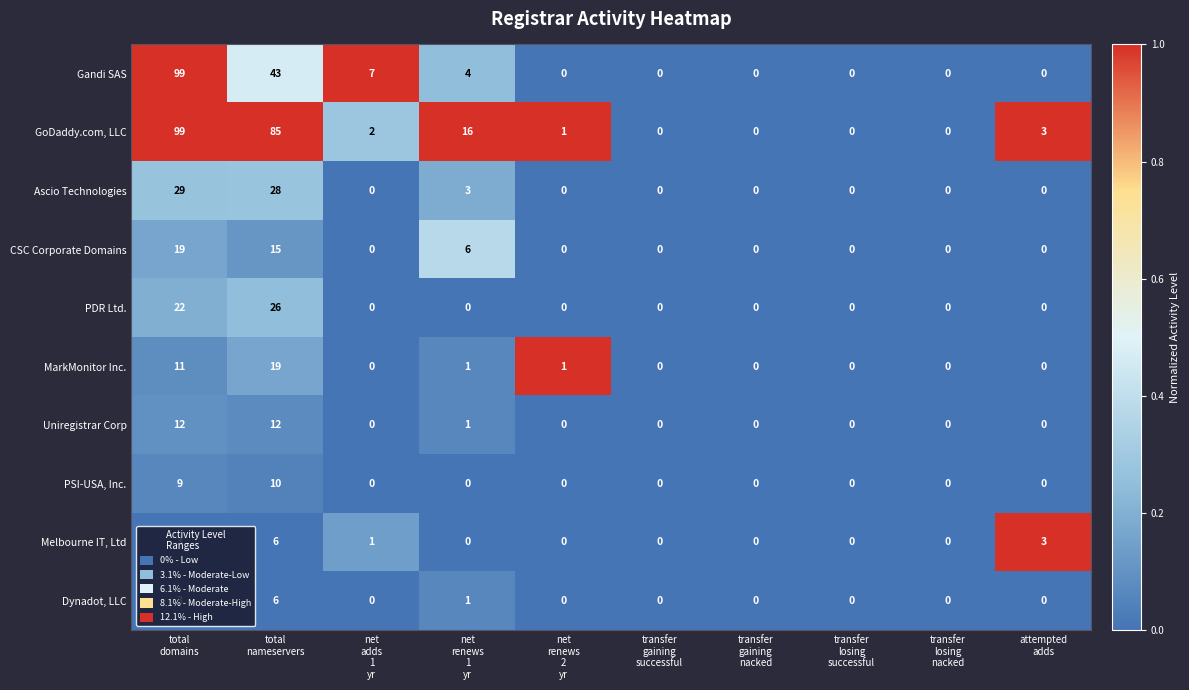

What is the greatest value displayed?

99